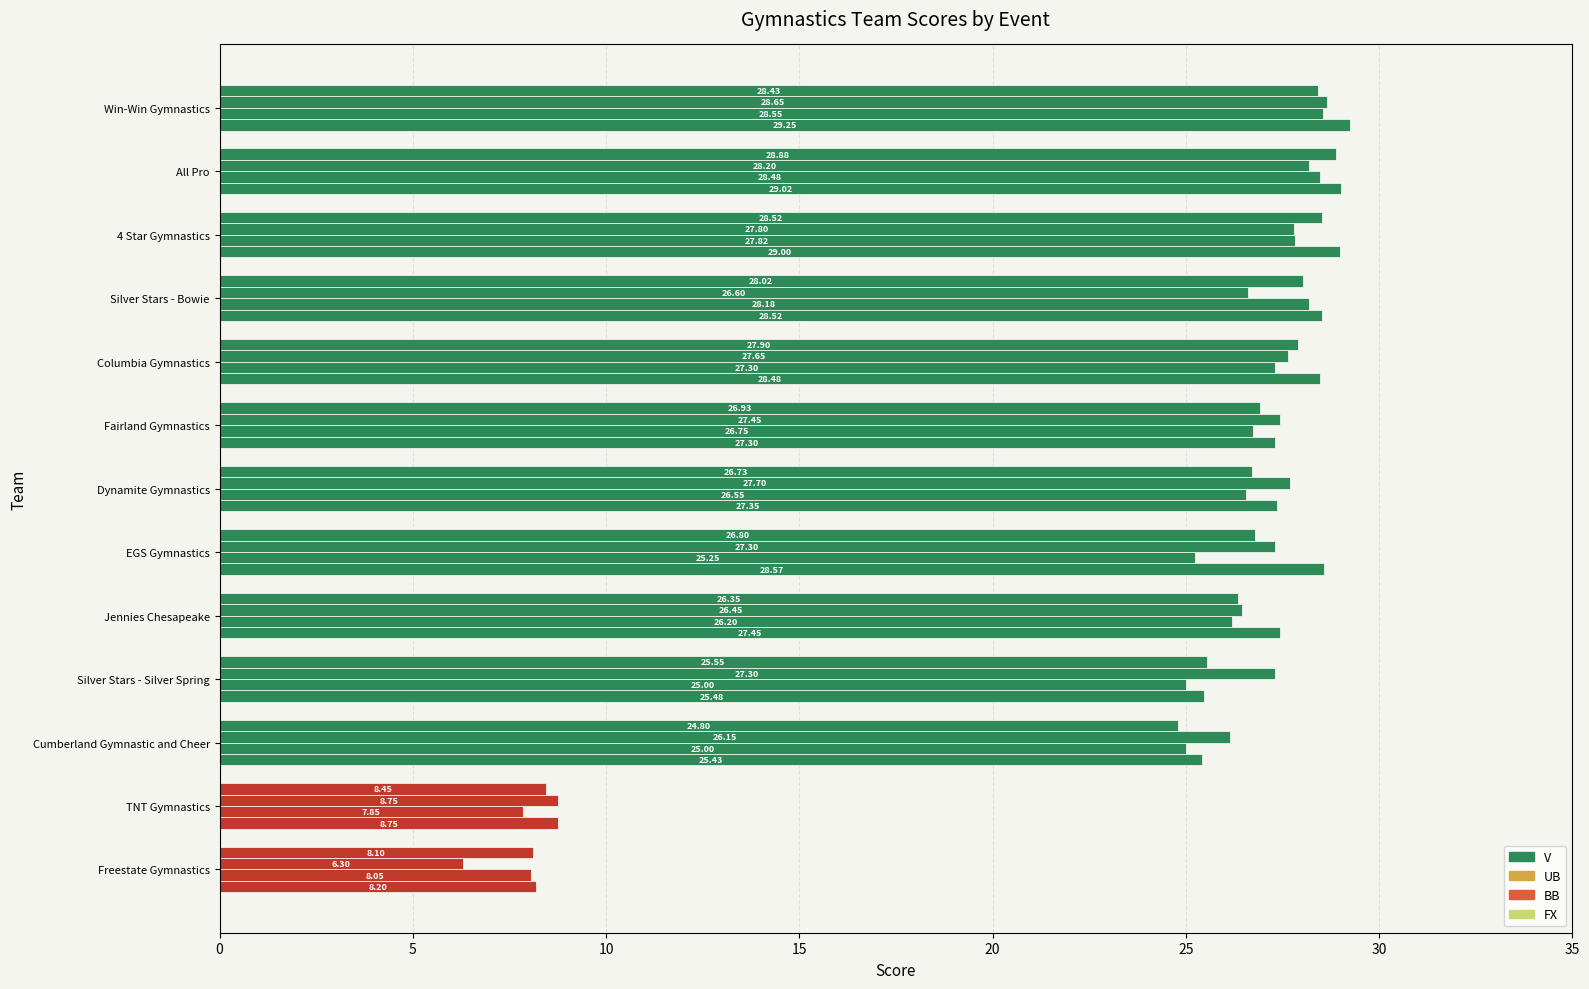

How many series are shown in this chart?

4